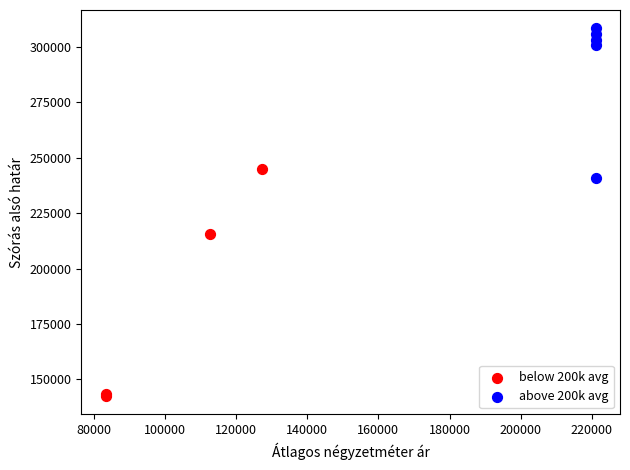

What are all the series names shown in the legend?

below 200k avg, above 200k avg